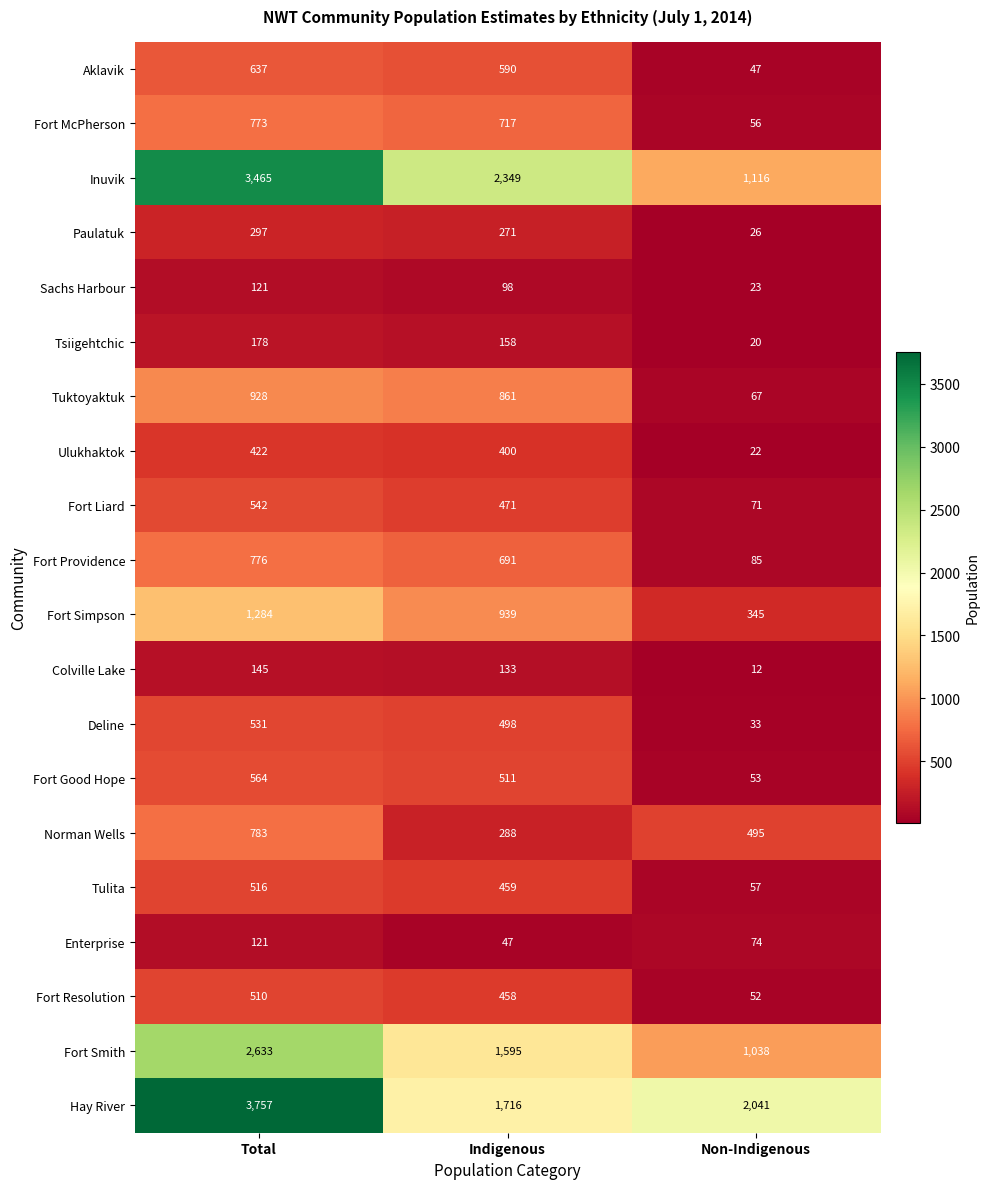

What is the difference between the highest and lowest values at Indigenous?

2302